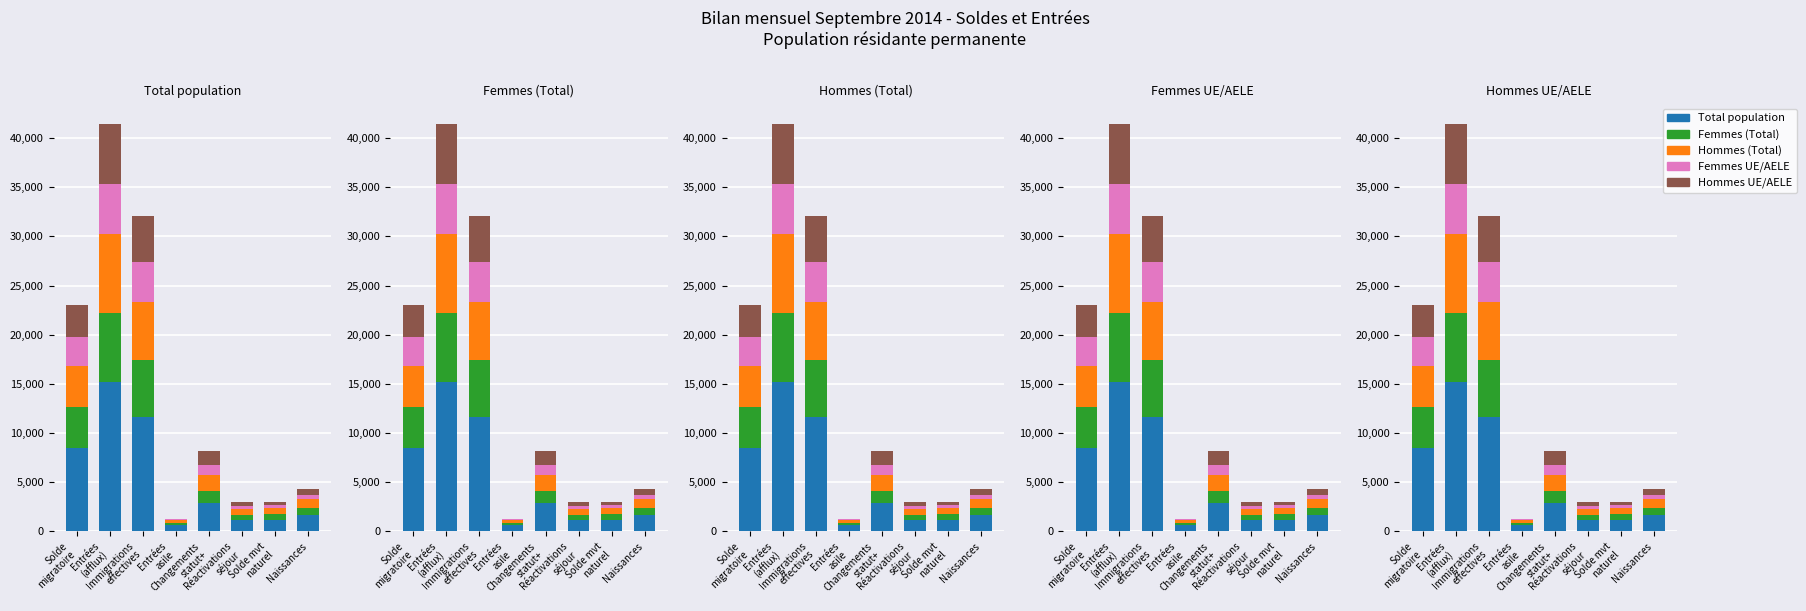

The Femmes (Total) series shows 561 at Solde mvt
naturel. True or false?

True